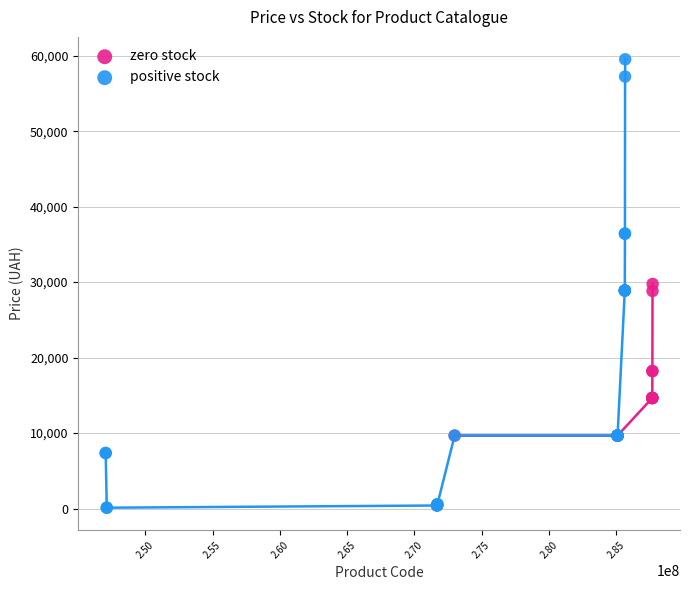

What are all the series names shown in the legend?

zero stock, positive stock